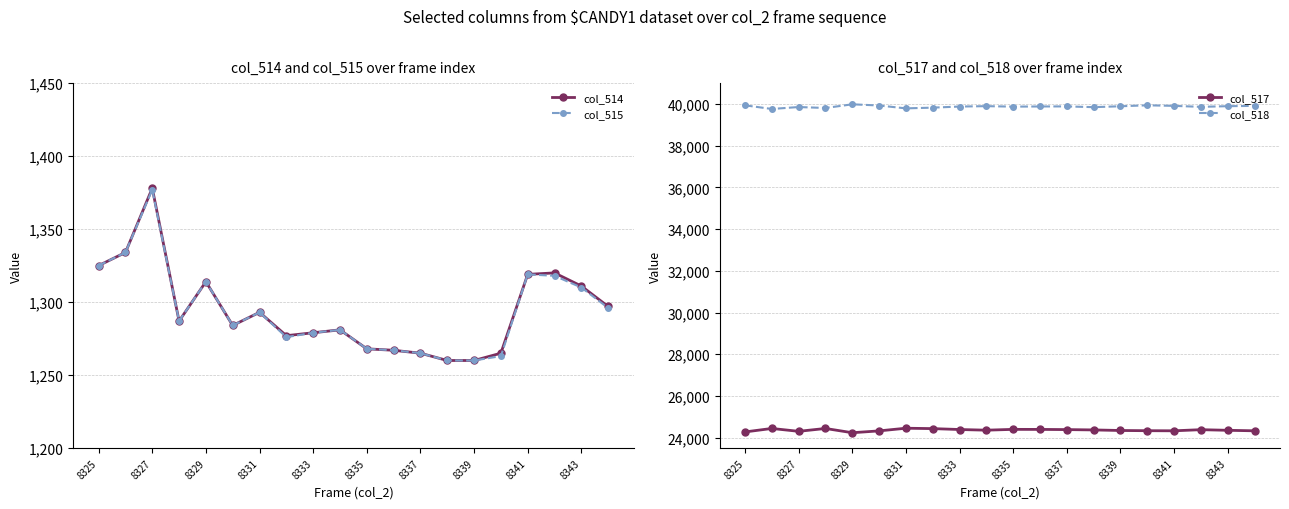

True or false: col_514 has more than 0 interior local peaks.

True